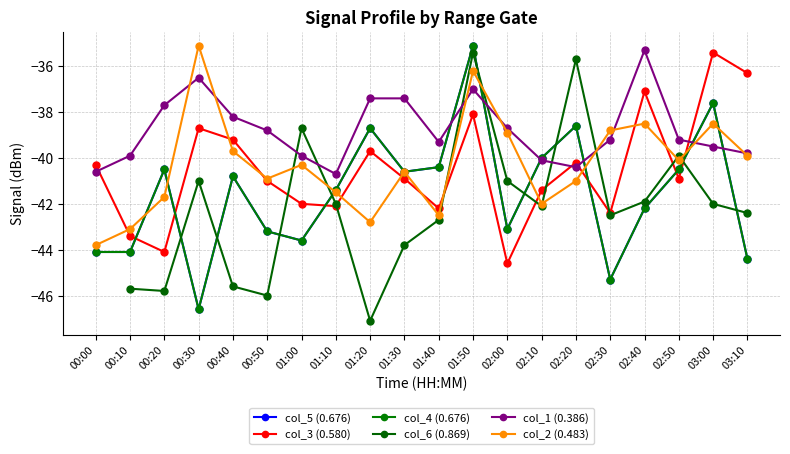

What are all the series names shown in the legend?

col_5 (0.676), col_3 (0.580), col_4 (0.676), col_6 (0.869), col_1 (0.386), col_2 (0.483)